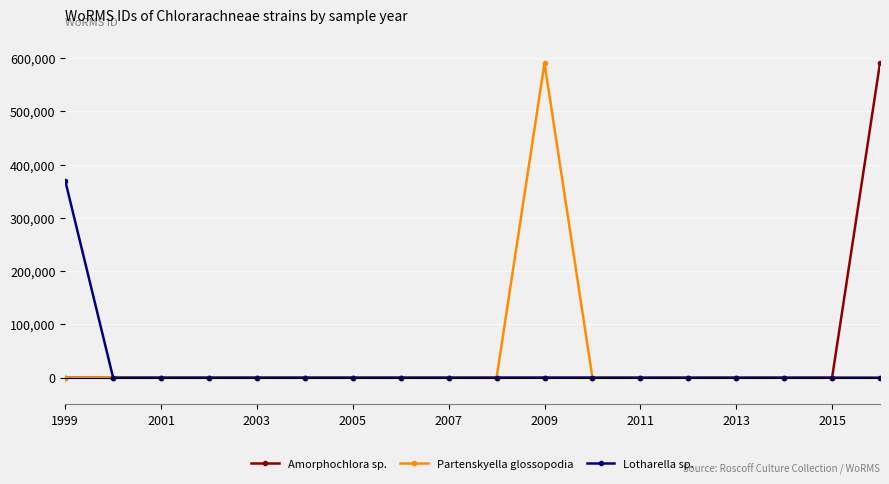

How many interior local peaks does the Partenskyella glossopodia series have?

1